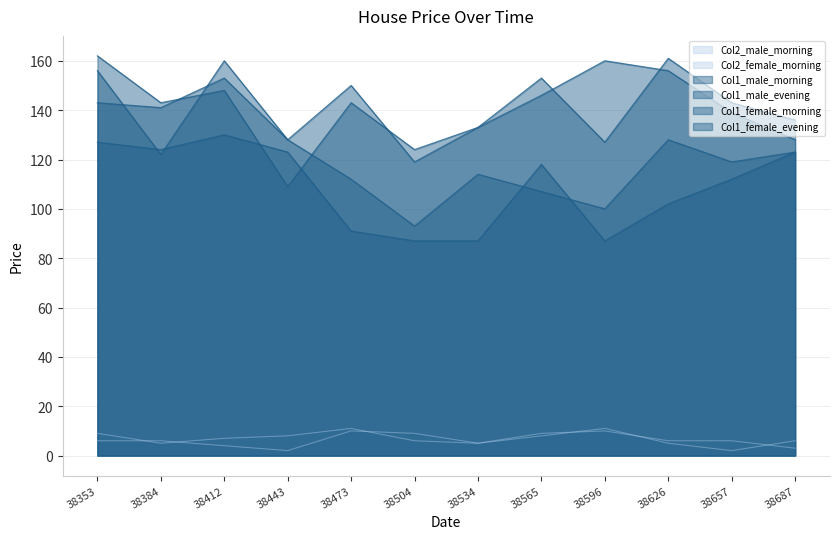

Reading left to right, what are all the values shown in this chart?

Col1_male_morning: 38353=143	38384=141	38412=153	38443=128	38473=150	38504=119	38534=133	38565=146	38596=160	38626=156	38657=139	38687=128
Col1_male_evening: 38353=156	38384=122	38412=160	38443=128	38473=112	38504=93	38534=114	38565=107	38596=100	38626=128	38657=119	38687=123
Col1_female_morning: 38353=162	38384=143	38412=148	38443=109	38473=143	38504=124	38534=133	38565=153	38596=127	38626=161	38657=143	38687=136
Col1_female_evening: 38353=127	38384=124	38412=130	38443=123	38473=91	38504=87	38534=87	38565=118	38596=87	38626=102	38657=112	38687=123
Col2_male_morning: 38353=9	38384=5	38412=7	38443=8	38473=11	38504=6	38534=5	38565=8	38596=11	38626=5	38657=2	38687=6
Col2_female_morning: 38353=6	38384=6	38412=4	38443=2	38473=10	38504=9	38534=5	38565=9	38596=10	38626=6	38657=6	38687=3